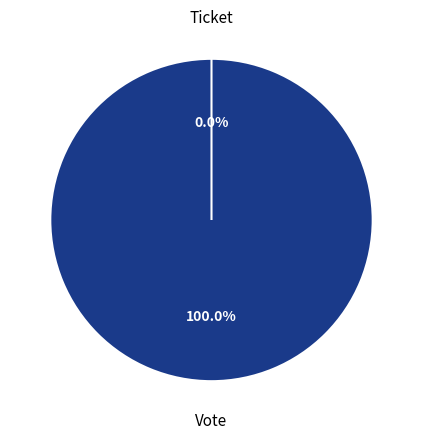

To the nearest percent, what is the difference between the largest and smallest slice percentages?

100%